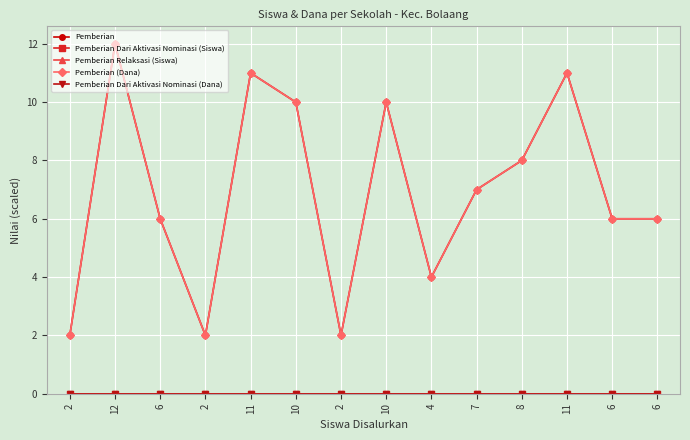

Does the chart display data point markers on the line(s)?

Yes